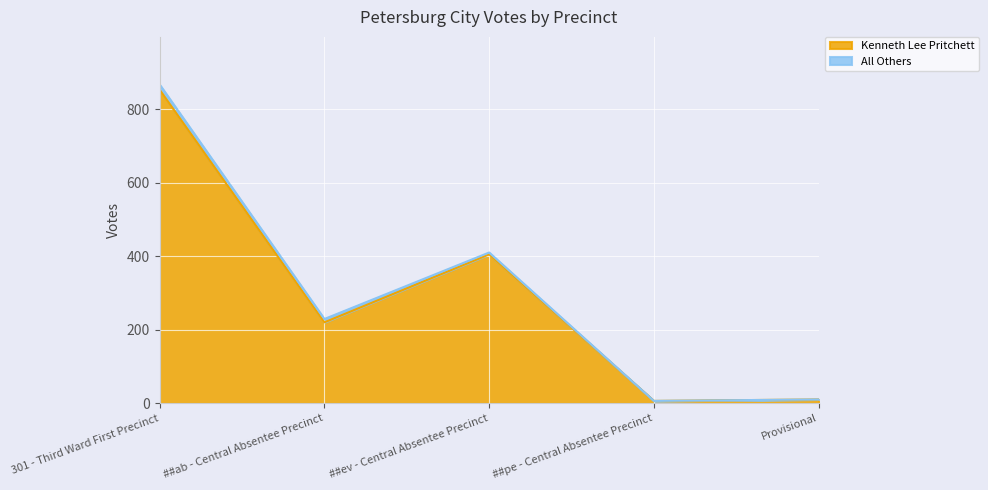

What is the difference between the values at Provisional and 301 - Third Ward First Precinct?

843